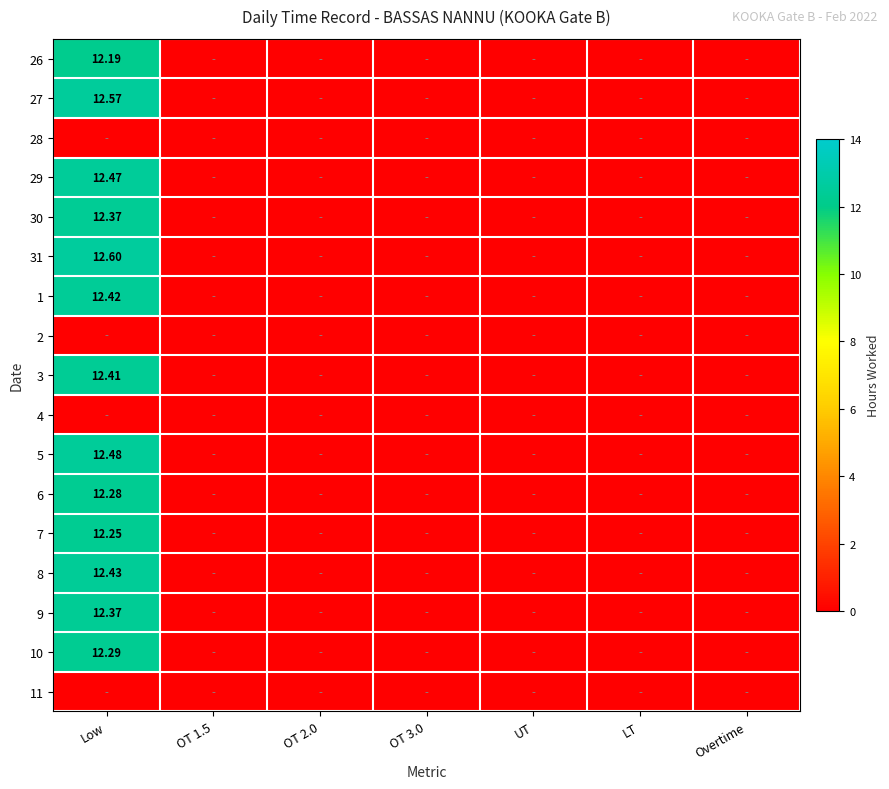

Rank the series at OT 1.5 from lowest to highest value.

26, 27, 28, 29, 30, 31, 1, 2, 3, 4, 5, 6, 7, 8, 9, 10, 11